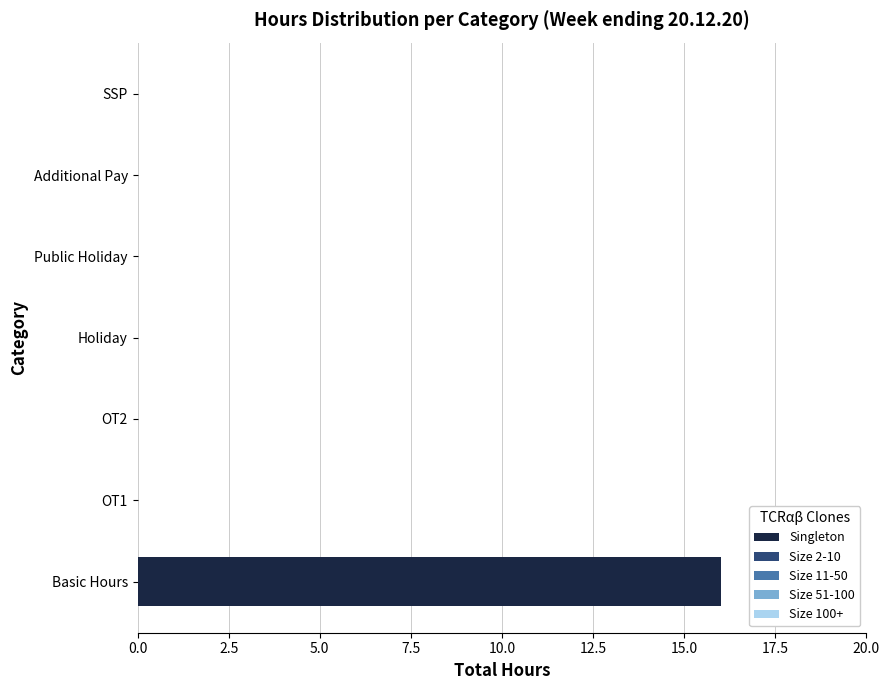

What is the sum of the values at Public Holiday and Basic Hours?

16